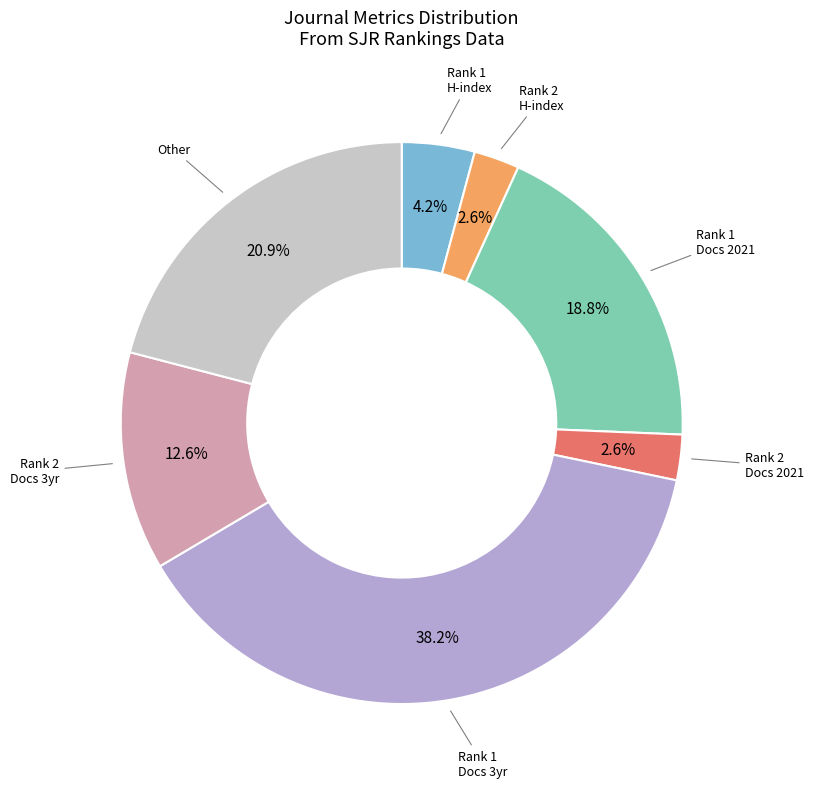

Does any single category account for the majority?

No